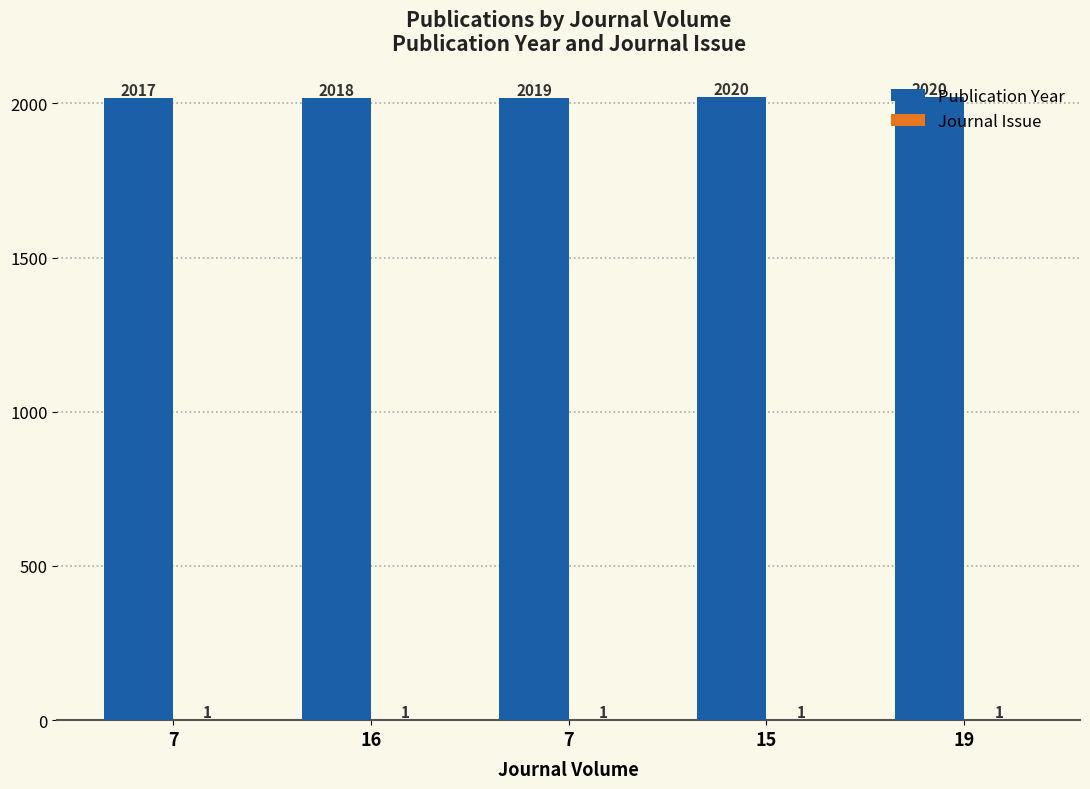

Reading left to right, list all the values displayed in this chart.

Publication Year: 7=2017	16=2018	7=2019	15=2020	19=2020
Journal Issue: 7=1	16=1	7=1	15=1	19=1